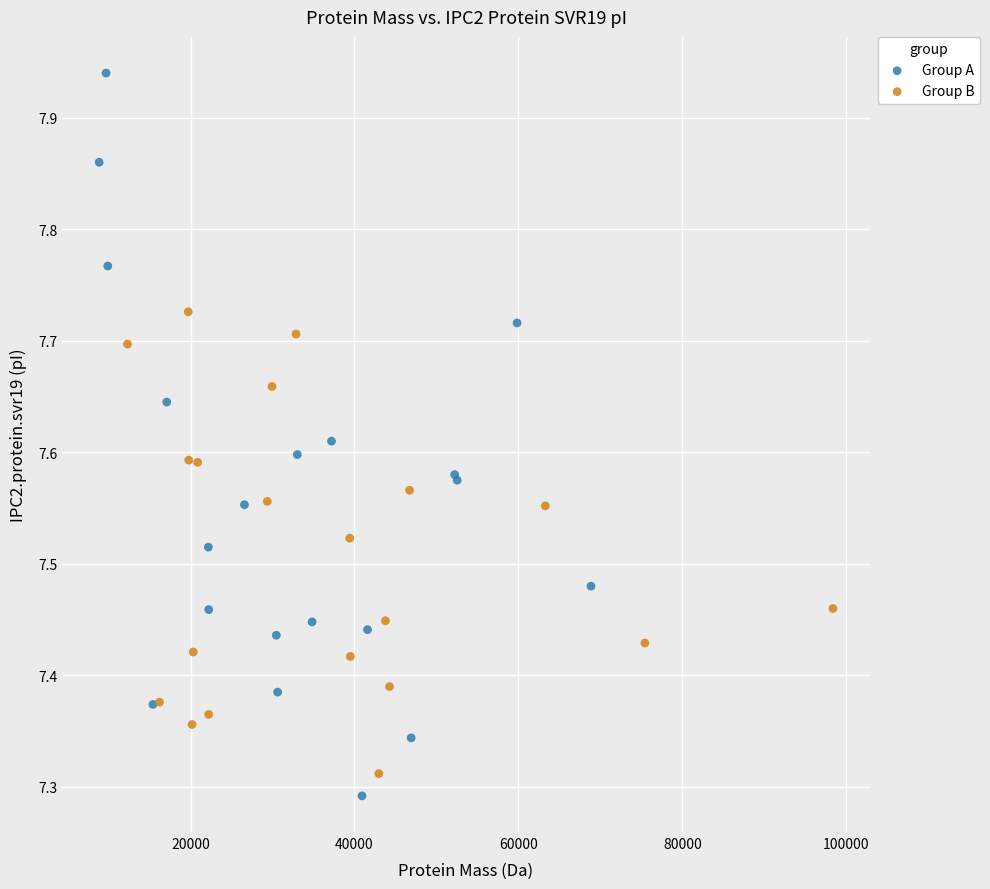

Which series contains the highest Y value?

Group A